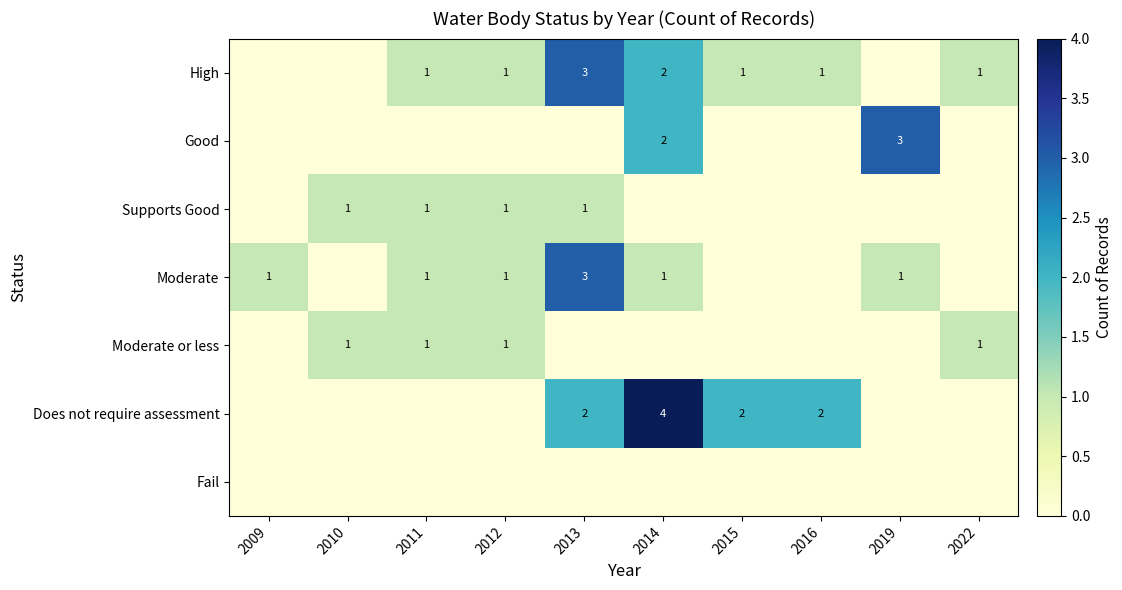

What is the spread (max minus min) of values at 2014?

4